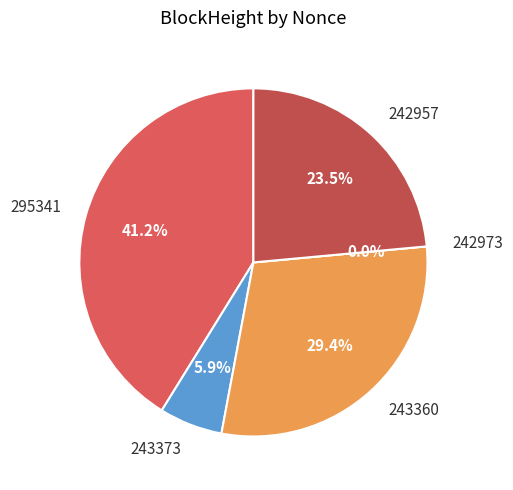

Do 242973 and 242957 together represent more than half of the pie?

No